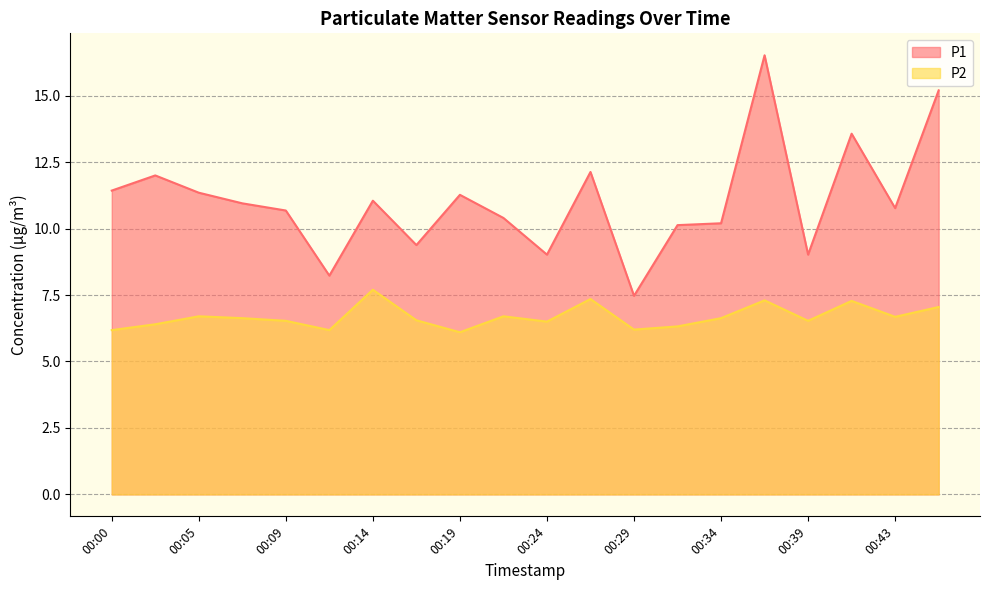

What is the average value of the P2 series?

6.7